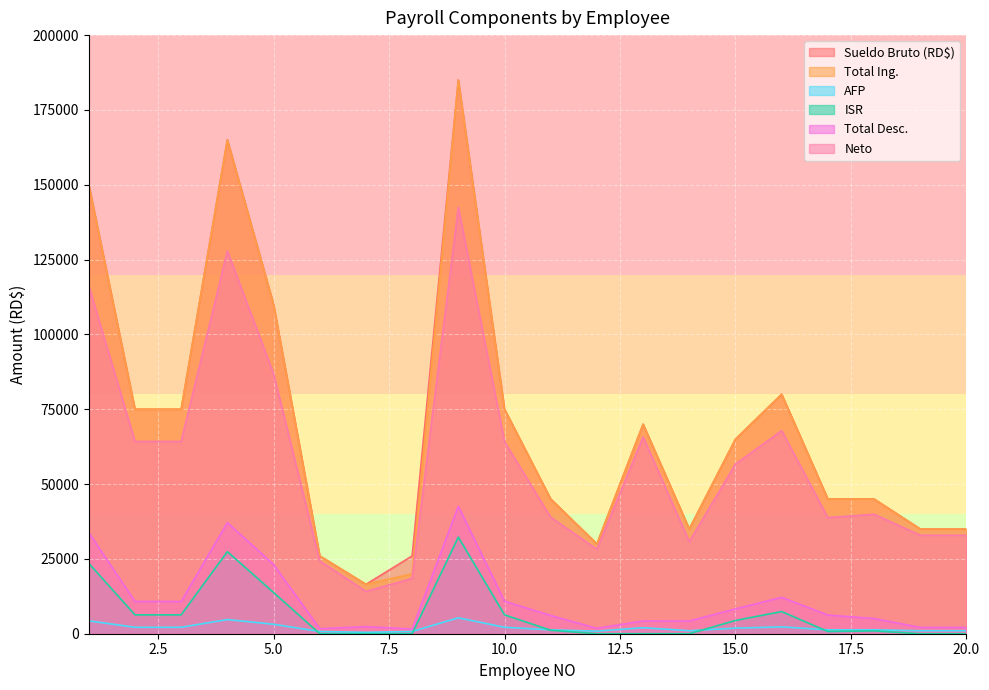

Which has a higher value, 3 or 20?

3